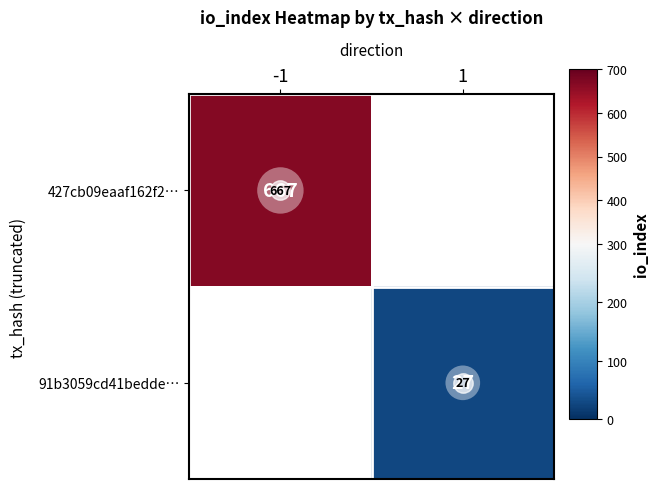

The 91b3059cd41bedde… series shows 27 at 1. True or false?

True